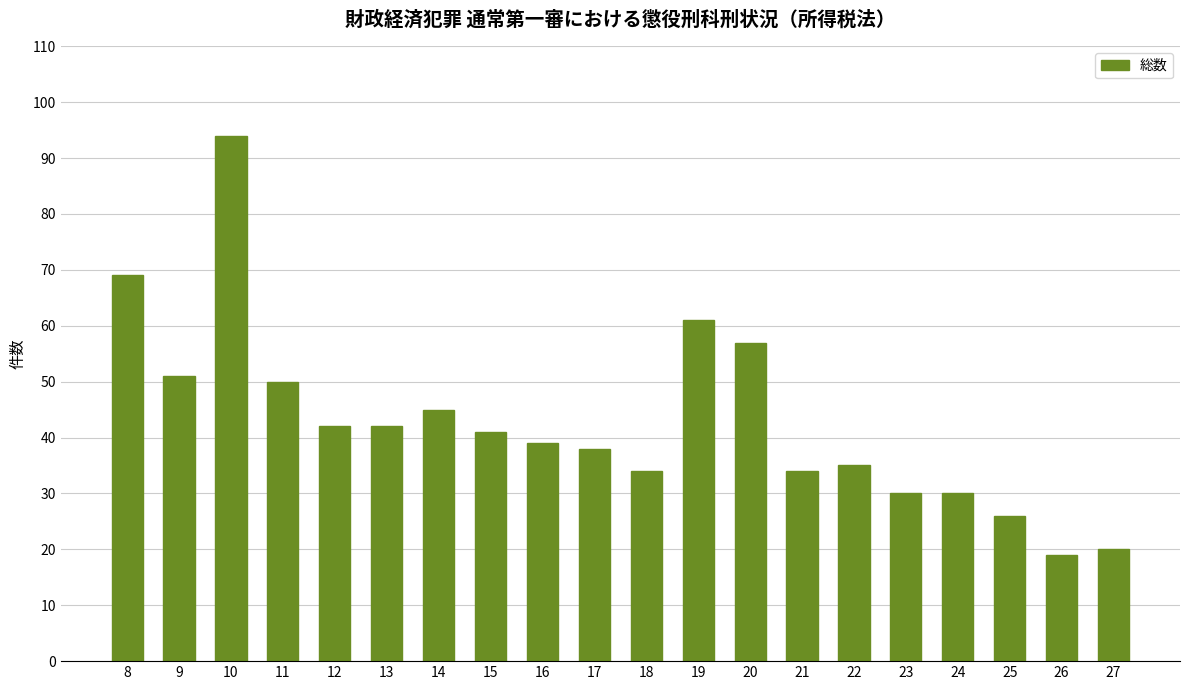

True or false: the data shows 30 at 23.

True